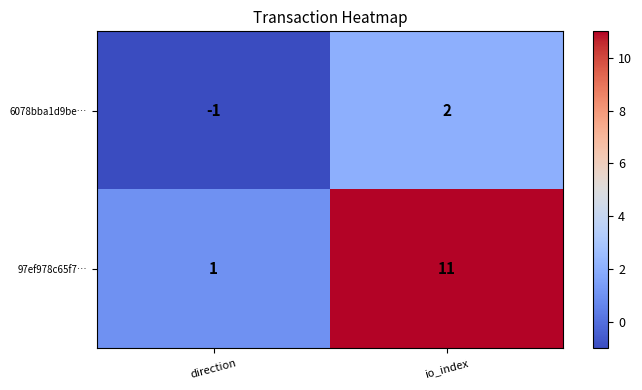

List the series in order of their peak value, highest first.

97ef978c65f7…, 6078bba1d9be…